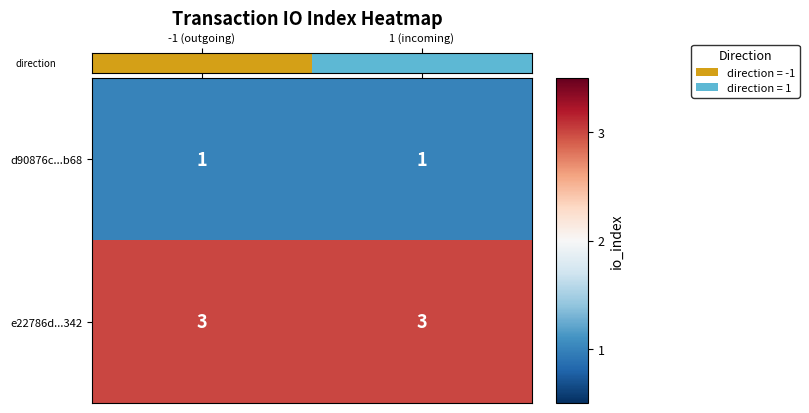

What is the maximum value shown in the chart?

3